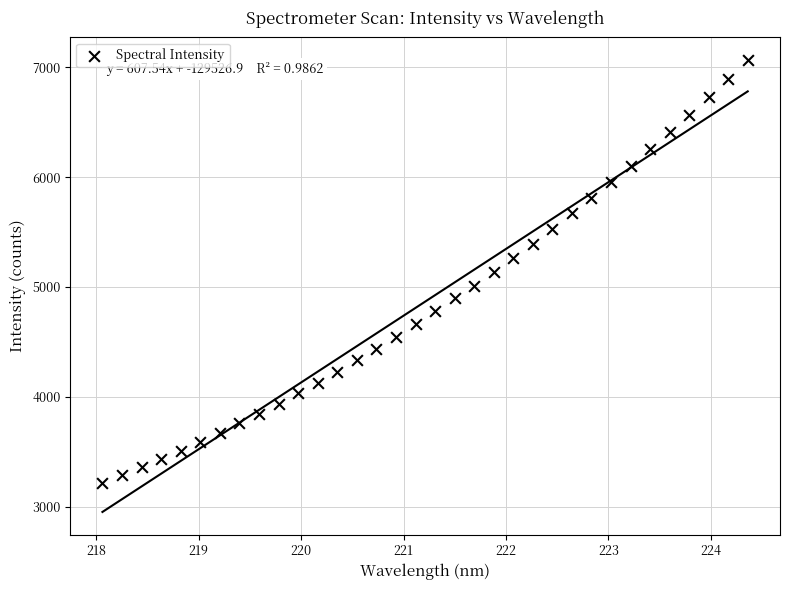

What is the range of X values (max minus min)?

6.3